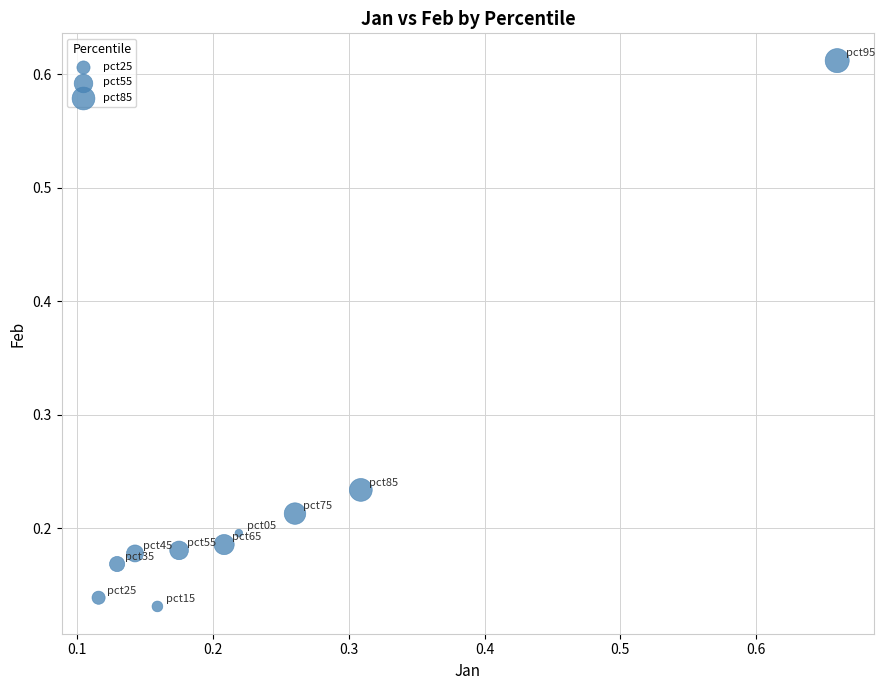

What is the range of X values (max minus min)?

0.5